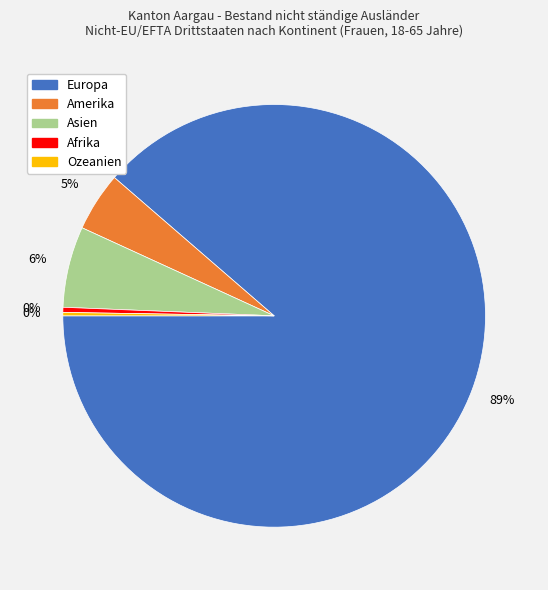

To the nearest percent, what percentage of the pie is Amerika?

5%